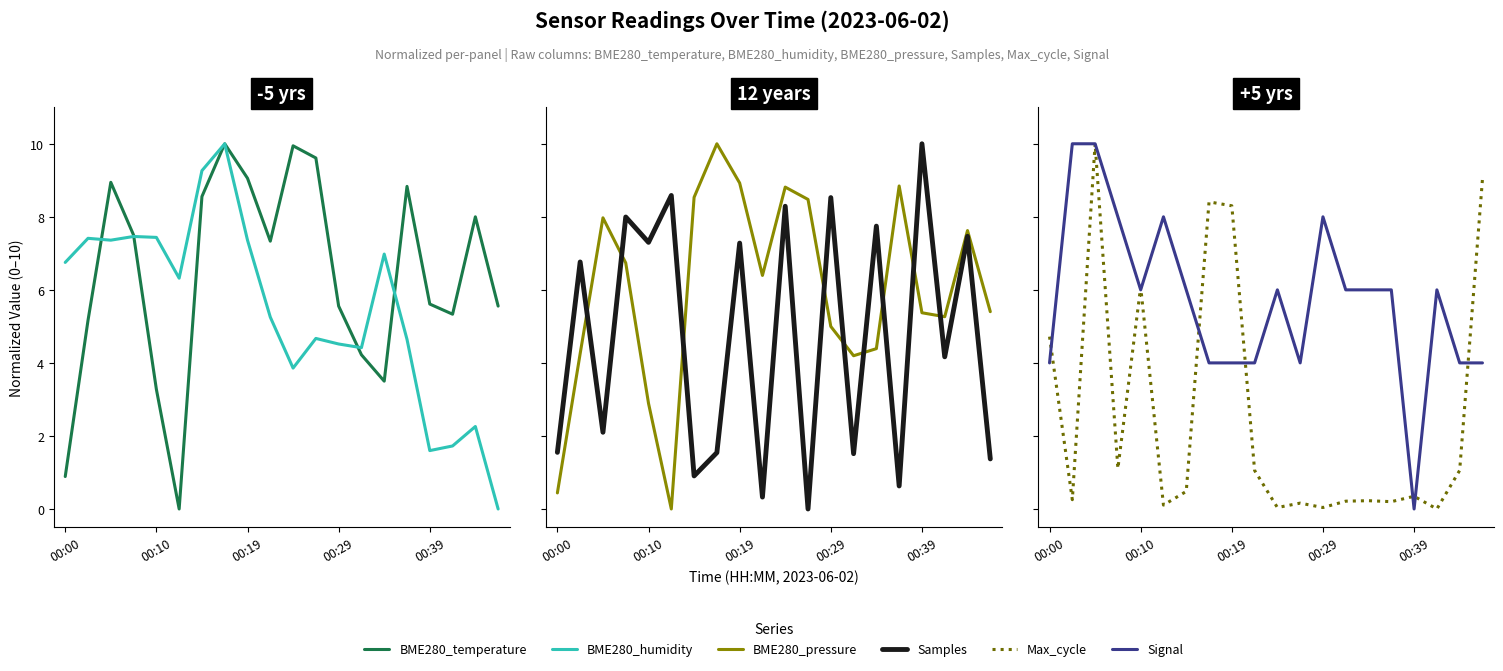

What is the difference between the maximum and second lowest values in the BME280
humidity series?

8.4